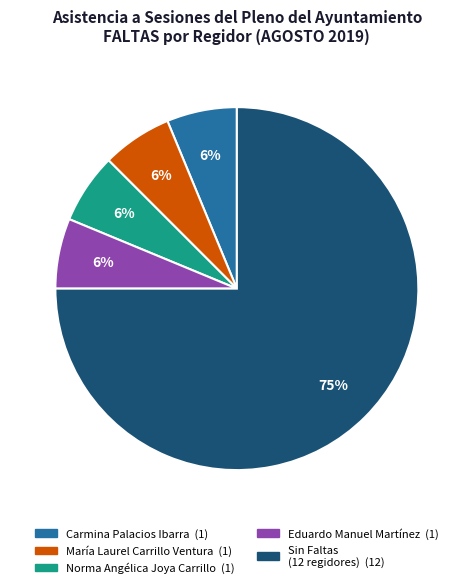

Does any single category account for the majority?

Yes